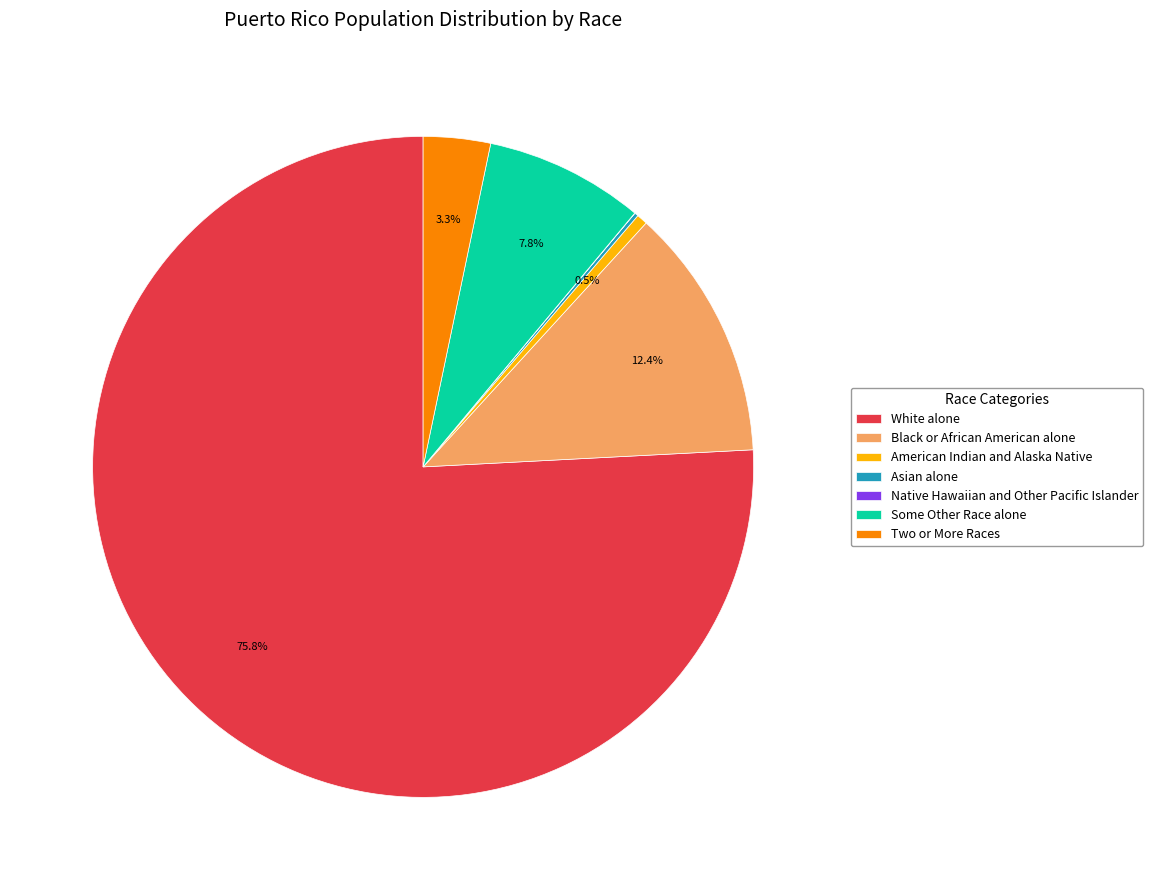

What is the largest slice in the pie chart?

White alone